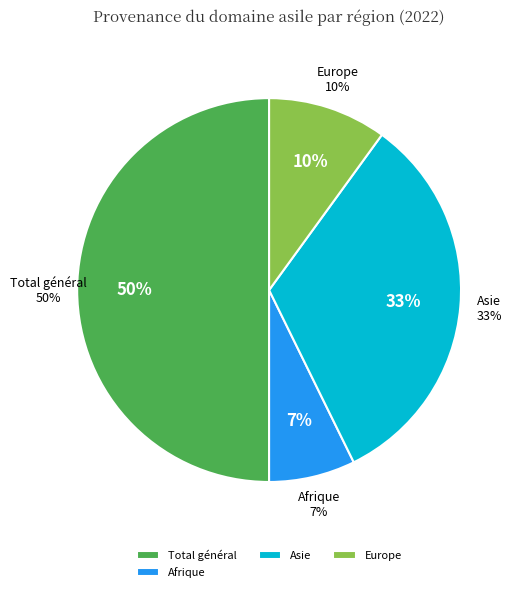

Combined, what portion of the pie is Afrique and Asie?

40.0%